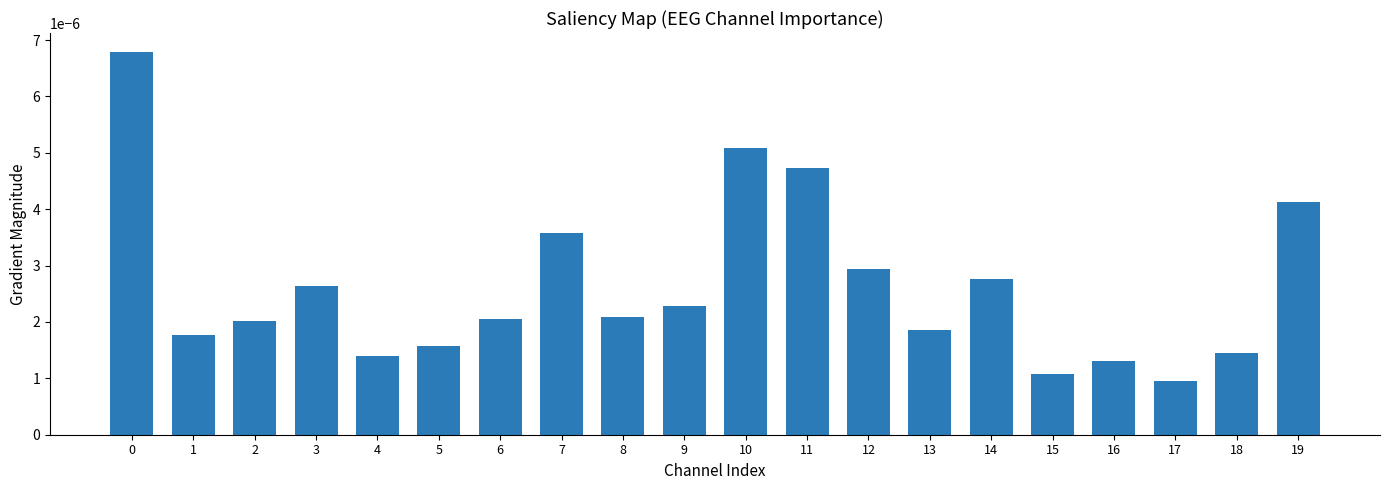

Count the values in the range 0 to 1.

20